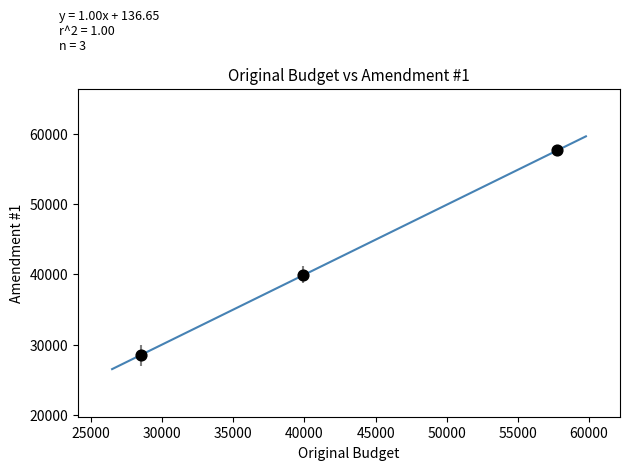

What is the range of X values (max minus min)?

29292.6